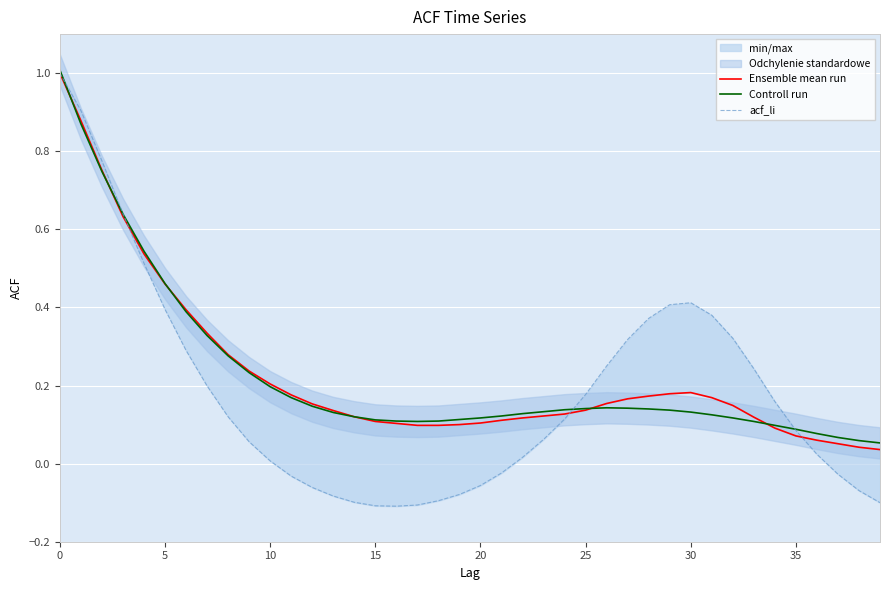

What is the highest value of the Controll run series?

1.0